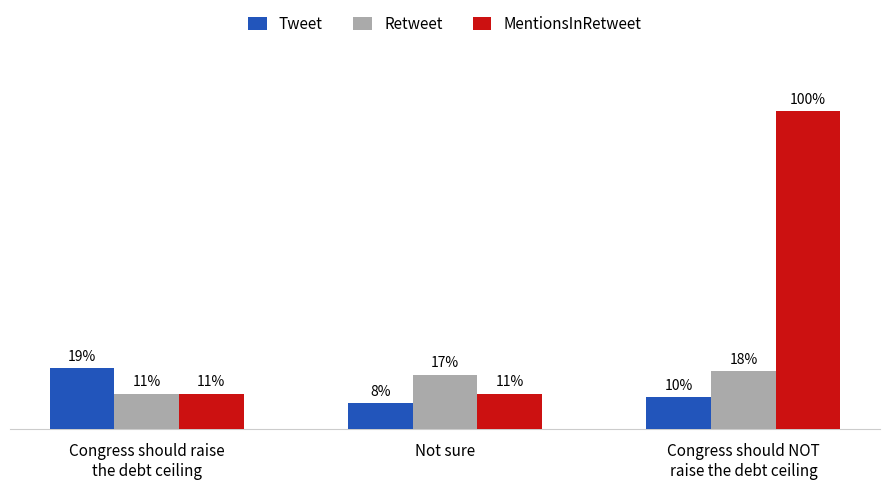

Which series has the widest spread of values?

MentionsInRetweet